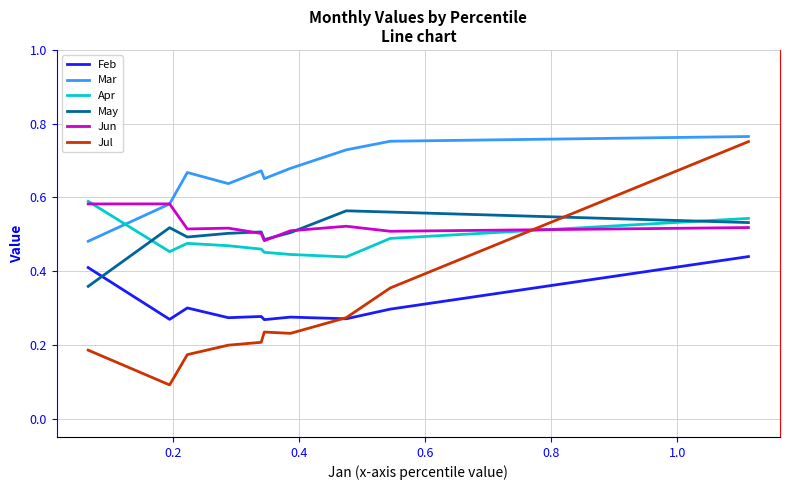

What is the difference between the second highest and second lowest values in the May series?

0.1